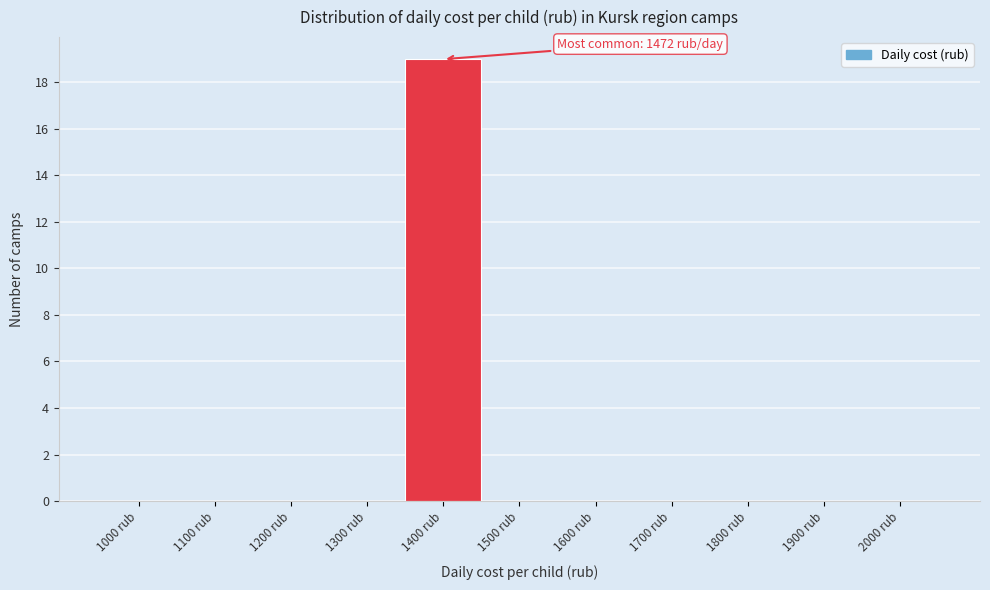

Reading left to right, what are all the values shown in this chart?

1000 rub=0	1100 rub=0	1200 rub=0	1300 rub=0	1400 rub=19	1500 rub=0	1600 rub=0	1700 rub=0	1800 rub=0	1900 rub=0	2000 rub=0